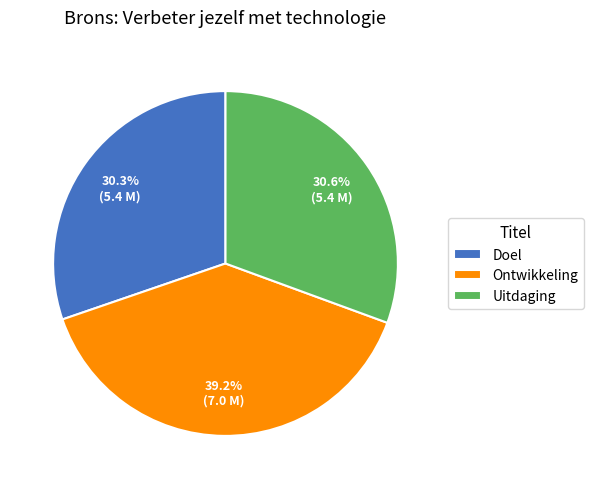

Approximately how many times larger is the value at Uitdaging compared to Doel?

1.0